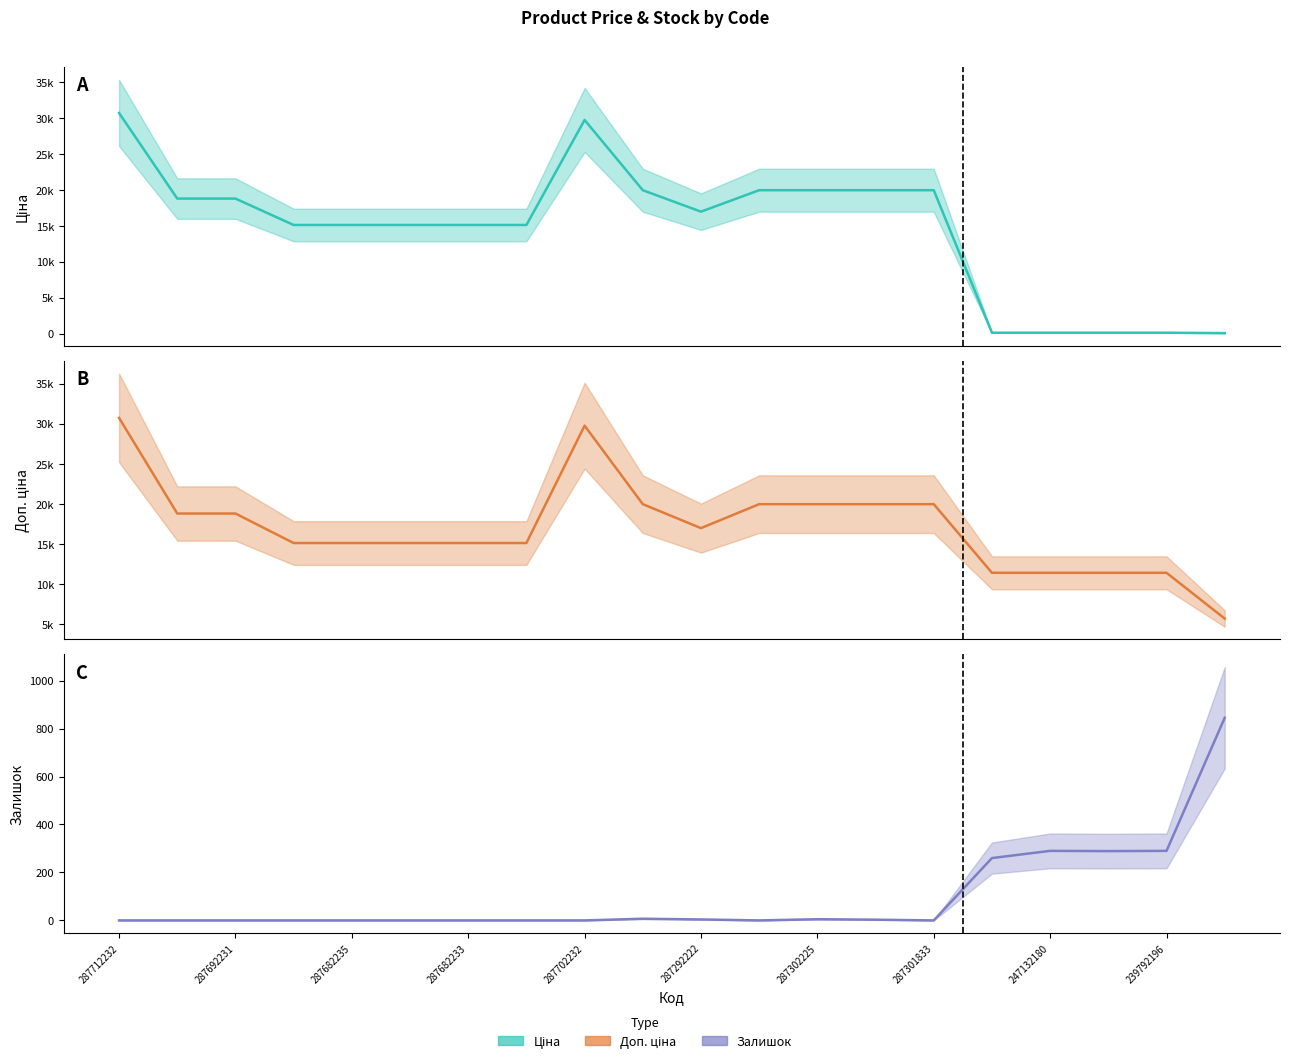

Reading left to right, transcribe all the data shown in this chart.

Ціна: 287712232=30717.1	287692233=18796.8	287692231=18796.8	287682236=15120.0	287682235=15120.0	287682234=15120.0	287682233=15120.0	287682231=15120.0	287702232=29747.2	287302223=19964.2	287292222=16976.3	287302226=19964.2	287302225=19964.2	287302224=19964.2	287301833=19964.2	247132181=114.1	247132180=114.1	239792197=114.1	239792196=114.1	239752197=57.0
Доп. ціна: 287712232=30717.1	287692233=18796.8	287692231=18796.8	287682236=15120.0	287682235=15120.0	287682234=15120.0	287682233=15120.0	287682231=15120.0	287702232=29747.2	287302223=19964.2	287292222=16976.3	287302226=19964.2	287302225=19964.2	287302224=19964.2	287301833=19964.2	247132181=11410.0	247132180=11410.0	239792197=11410.0	239792196=11410.0	239752197=5705.0
Залишок: 287712232=0.0	287692233=0.0	287692231=0.0	287682236=0.0	287682235=0.0	287682234=0.0	287682233=0.0	287682231=0.0	287702232=0.0	287302223=7.0	287292222=4.0	287302226=0.0	287302225=5.0	287302224=3.0	287301833=0.0	247132181=260.0	247132180=290.0	239792197=289.0	239792196=290.0	239752197=845.0